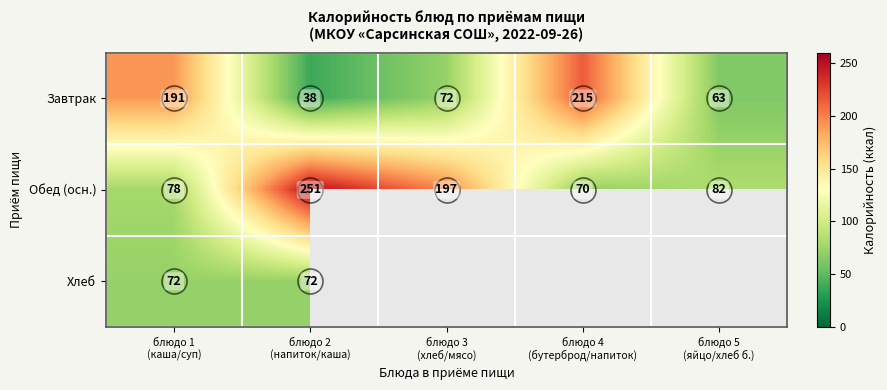

What is the difference between the second highest and second lowest values in the Обед (осн.) series?

119